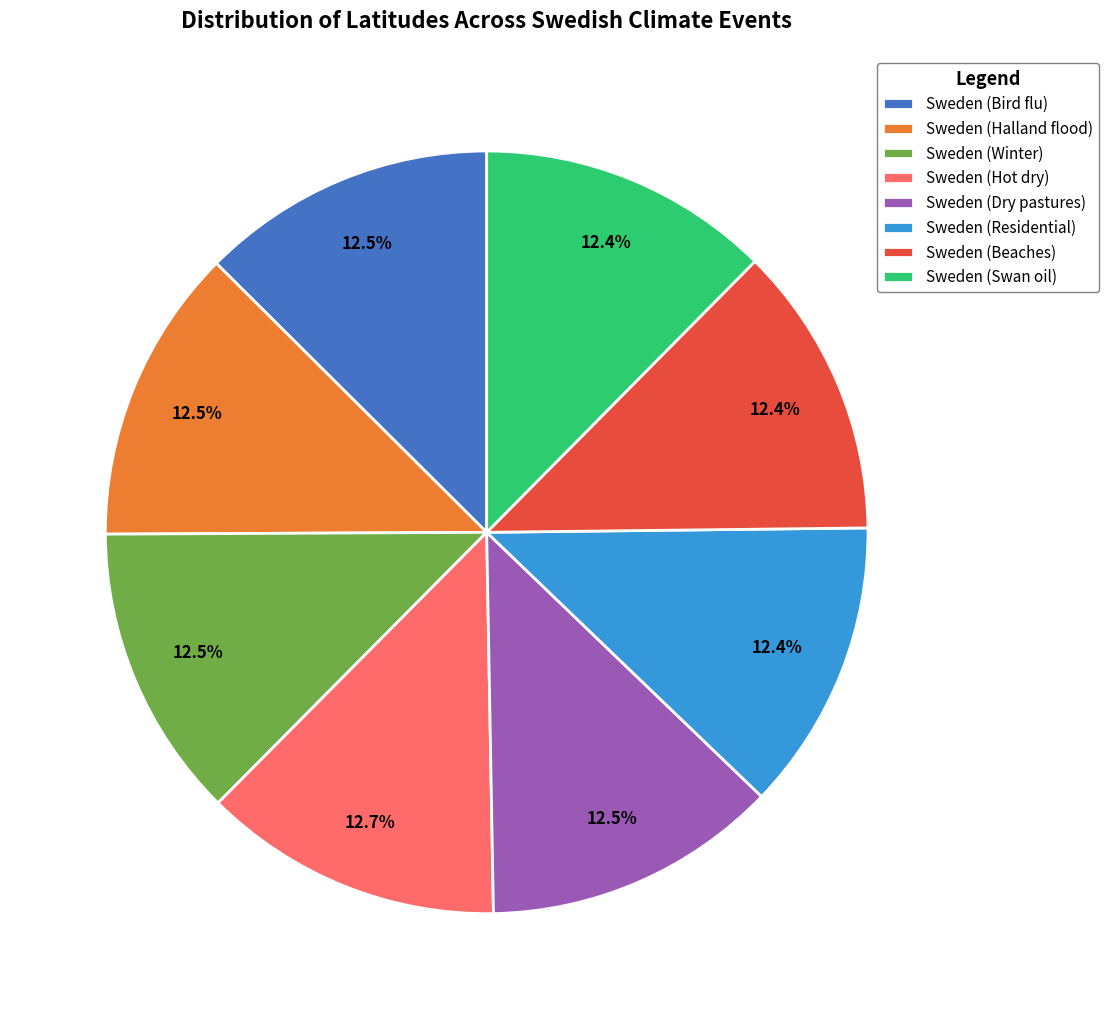

How much of the chart is everything except Sweden (Swan oil)?

87.6%